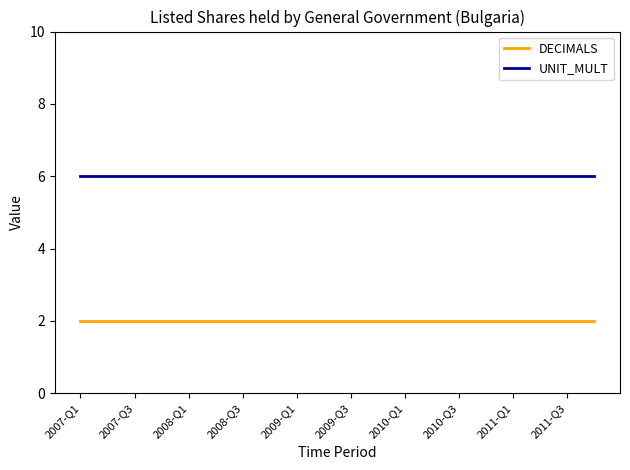

What is the sum of all UNIT_MULT values?

120